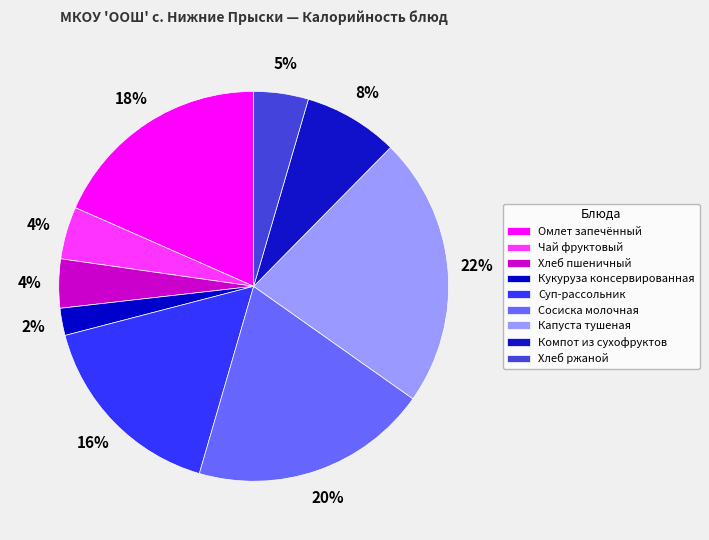

What percentage is the Сосиска молочная slice, to the nearest percent?

20%